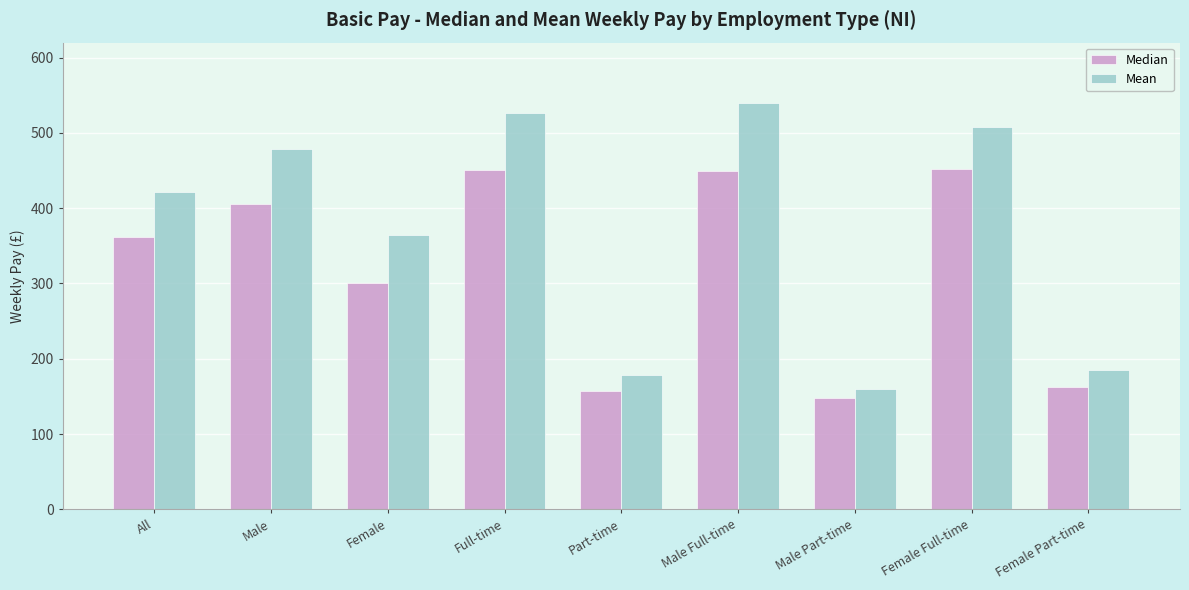

Rank the series by their average value, from lowest to highest.

Median, Mean